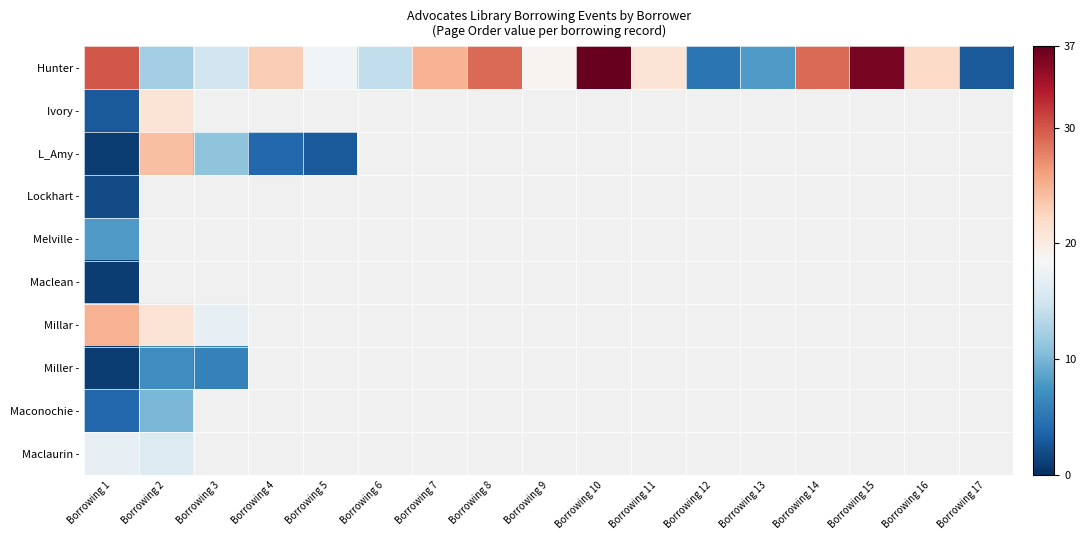

Which series changed the most between Borrowing 8 and Borrowing 14?

Hunter -